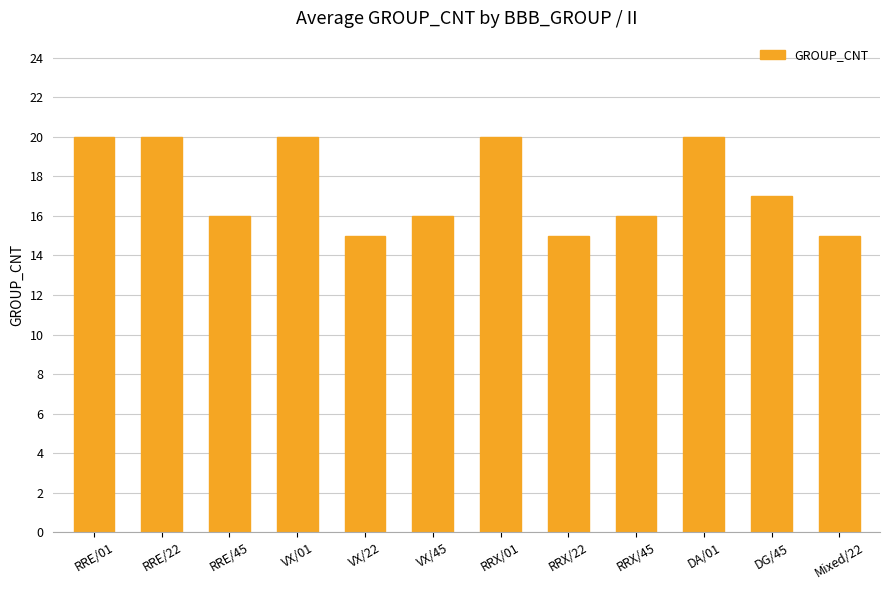

What is the sum of all values?

210